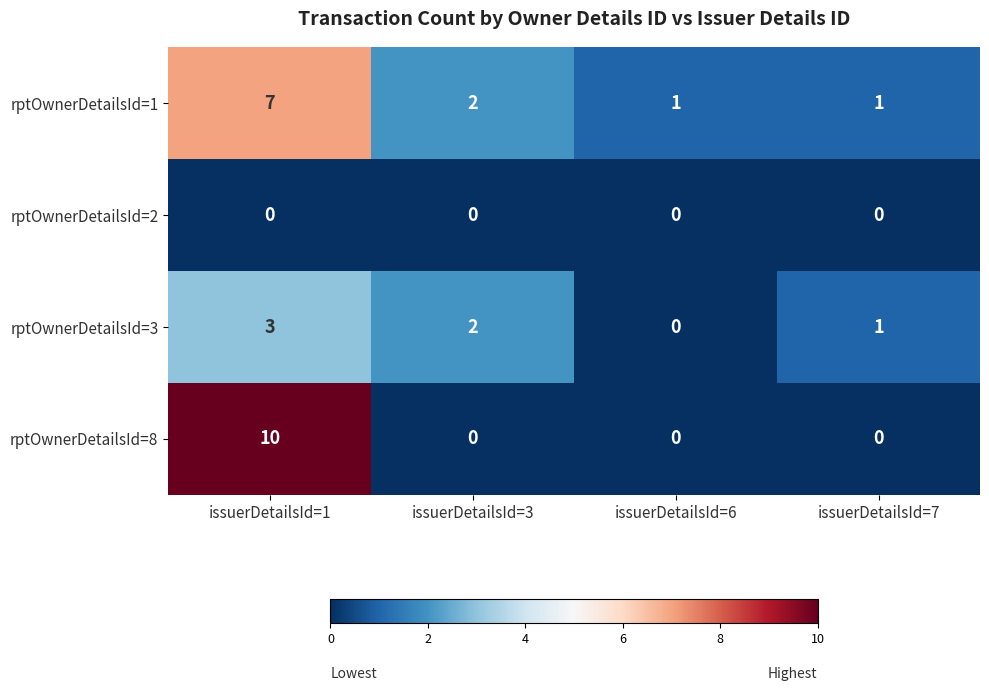

Which series changed the most between issuerDetailsId=3 and issuerDetailsId=6?

rptOwnerDetailsId=3